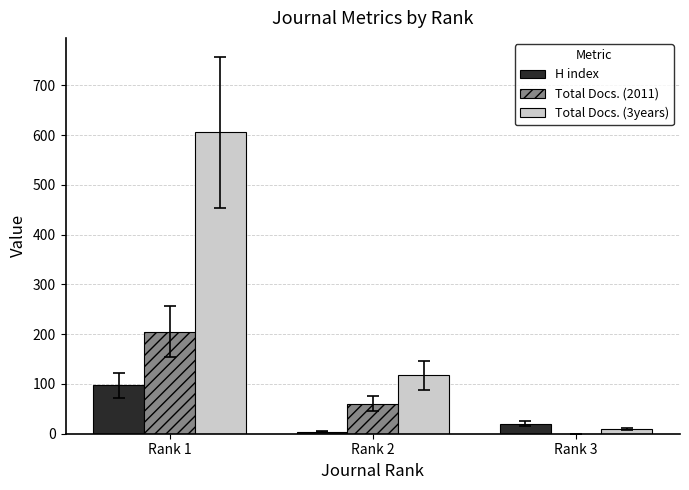

Are the bars grouped side by side (vs. stacked)?

Yes